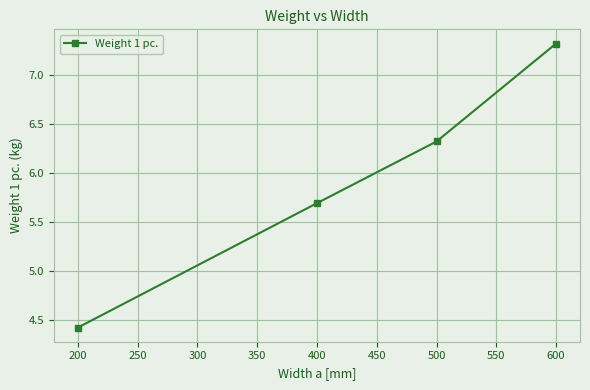

What is the difference between the maximum and minimum values?

2.9